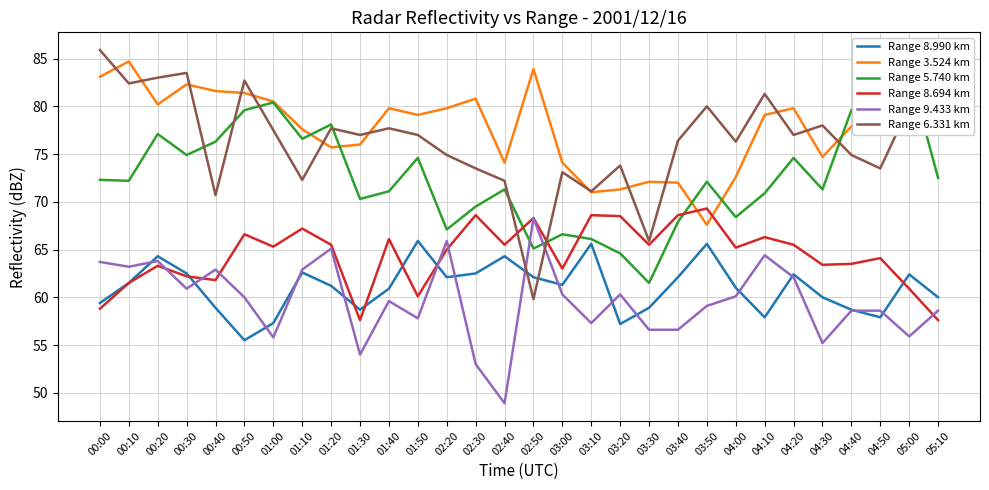

True or false: Range 6.331 km has more than 2 points higher than both neighbors.

True